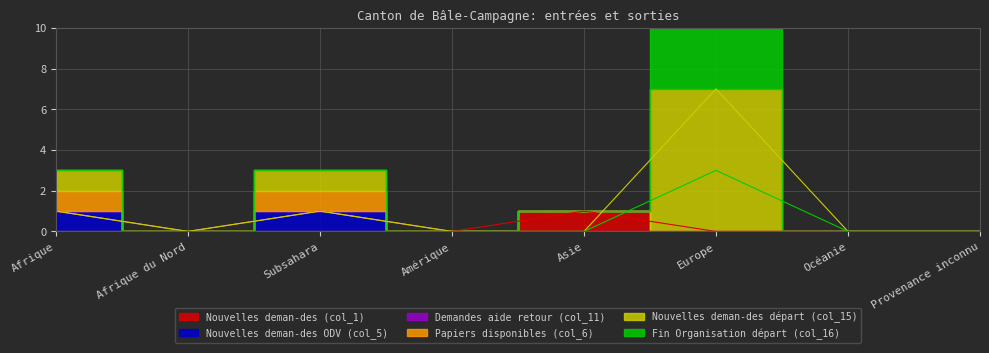

Does the chart display data point markers on the line(s)?

No